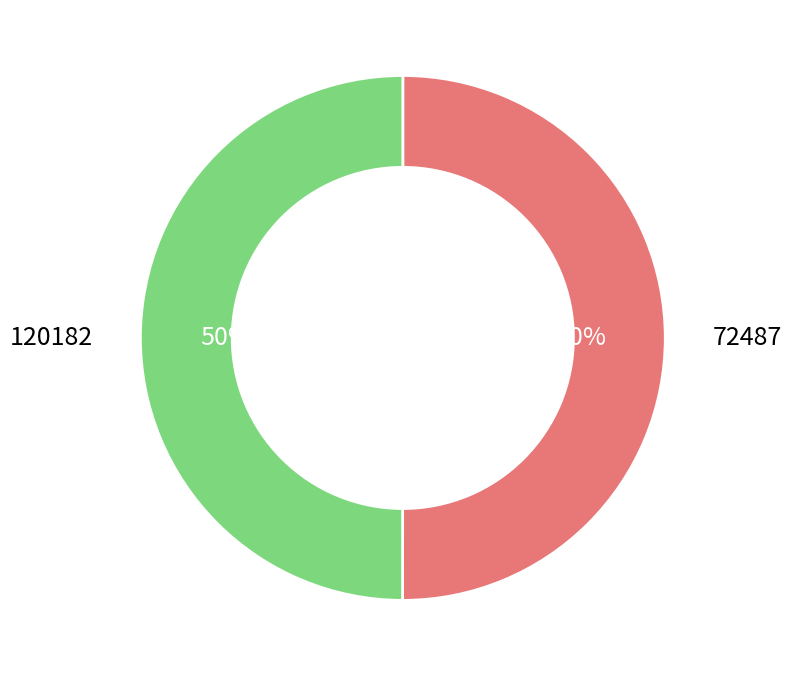

Count the number of slices in the pie.

2